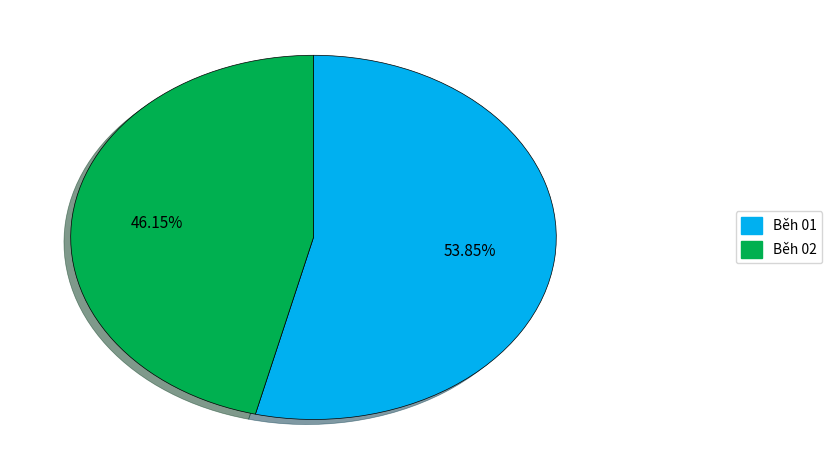

How many segments does this pie chart have?

2